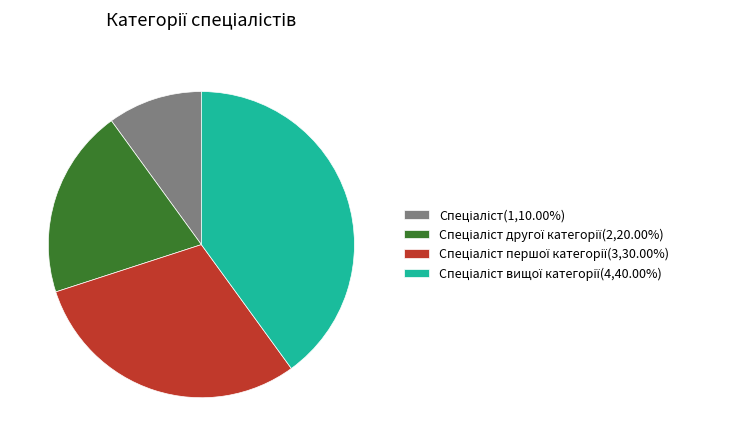

Is there any slice that represents more than half of the pie?

No